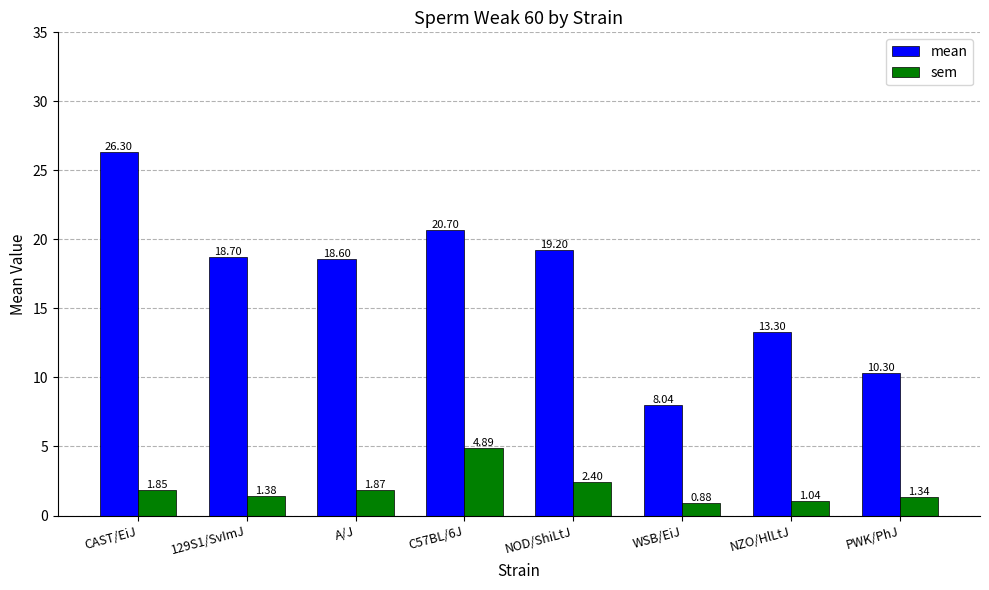

At which category is the sum across all series the highest?

CAST/EiJ